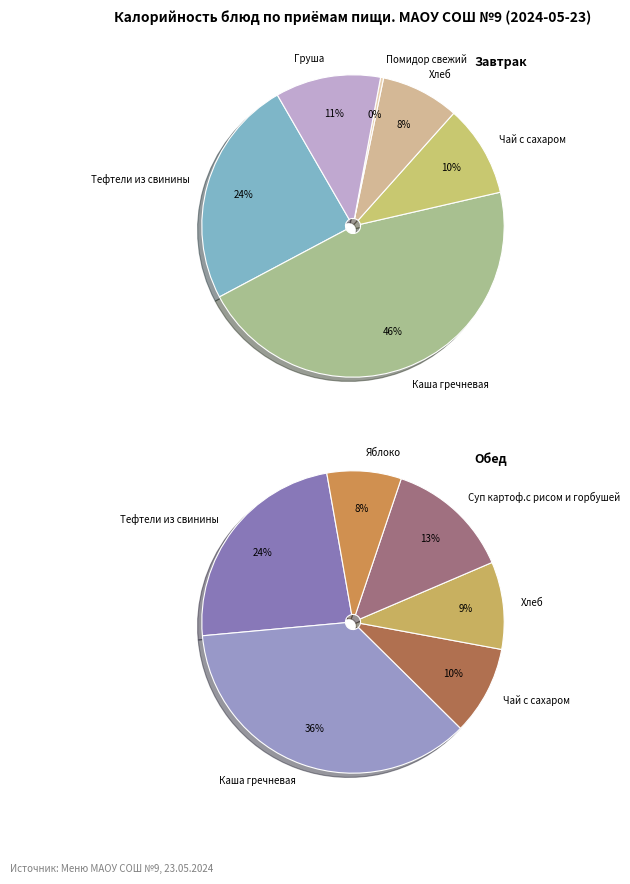

What percentage is the Чай с сахаром slice, to the nearest percent?

10%